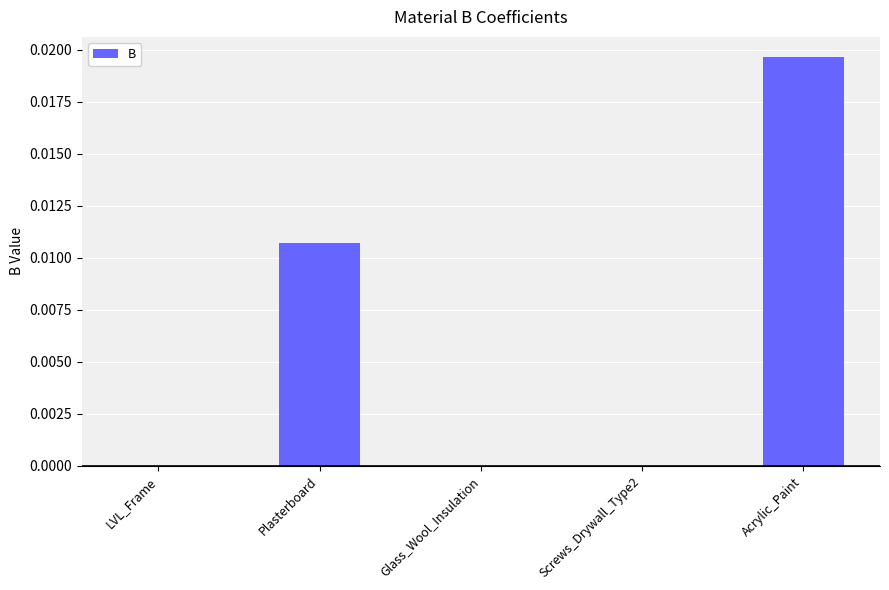

Are the bars horizontal?

No